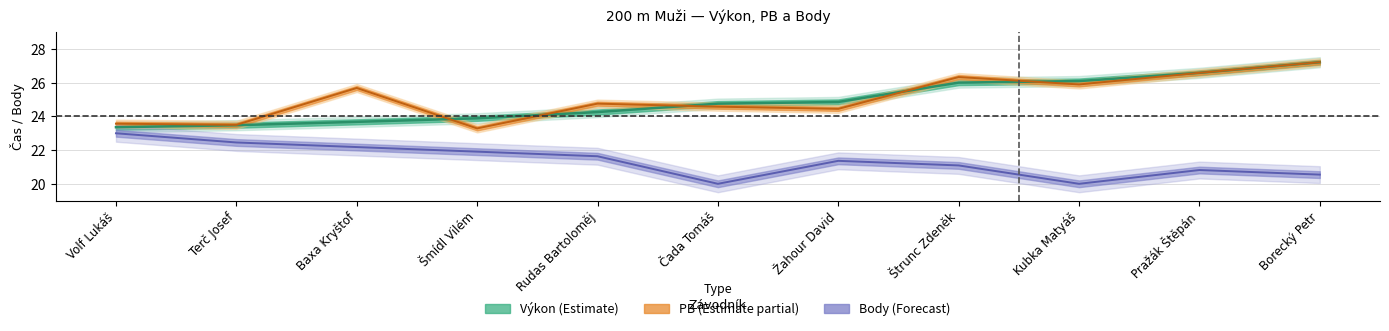

What is the sum of all Výkon values?

274.2